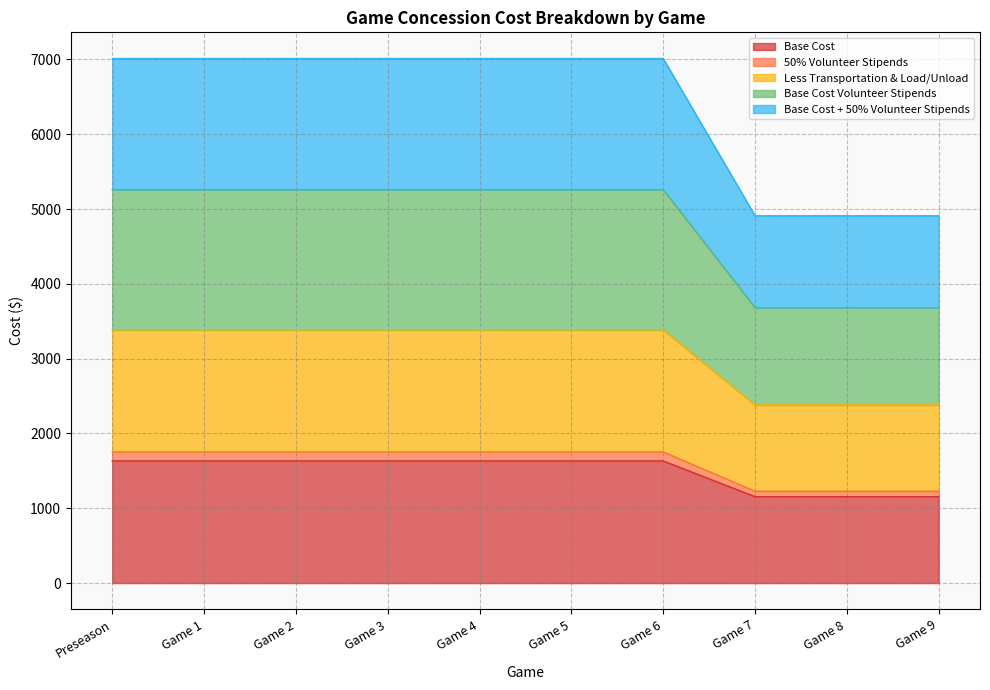

Reading left to right, list all the values displayed in this chart.

Base Cost: 1632.2	1632.2	1632.2	1632.2	1632.2	1632.2	1632.2	1154.1	1154.1	1154.1
50% Volunteer Stipends: 1753.0	1753.0	1753.0	1753.0	1753.0	1753.0	1753.0	1227.4	1227.4	1227.4
Less Transportation & Load/Unload: 3385.2	3385.2	3385.2	3385.2	3385.2	3385.2	3385.2	2381.6	2381.6	2381.6
Base Cost Volunteer Stipends: 5259.0	5259.0	5259.0	5259.0	5259.0	5259.0	5259.0	3682.3	3682.3	3682.3
Base Cost + 50% Volunteer Stipends: 7012.0	7012.0	7012.0	7012.0	7012.0	7012.0	7012.0	4909.8	4909.8	4909.8